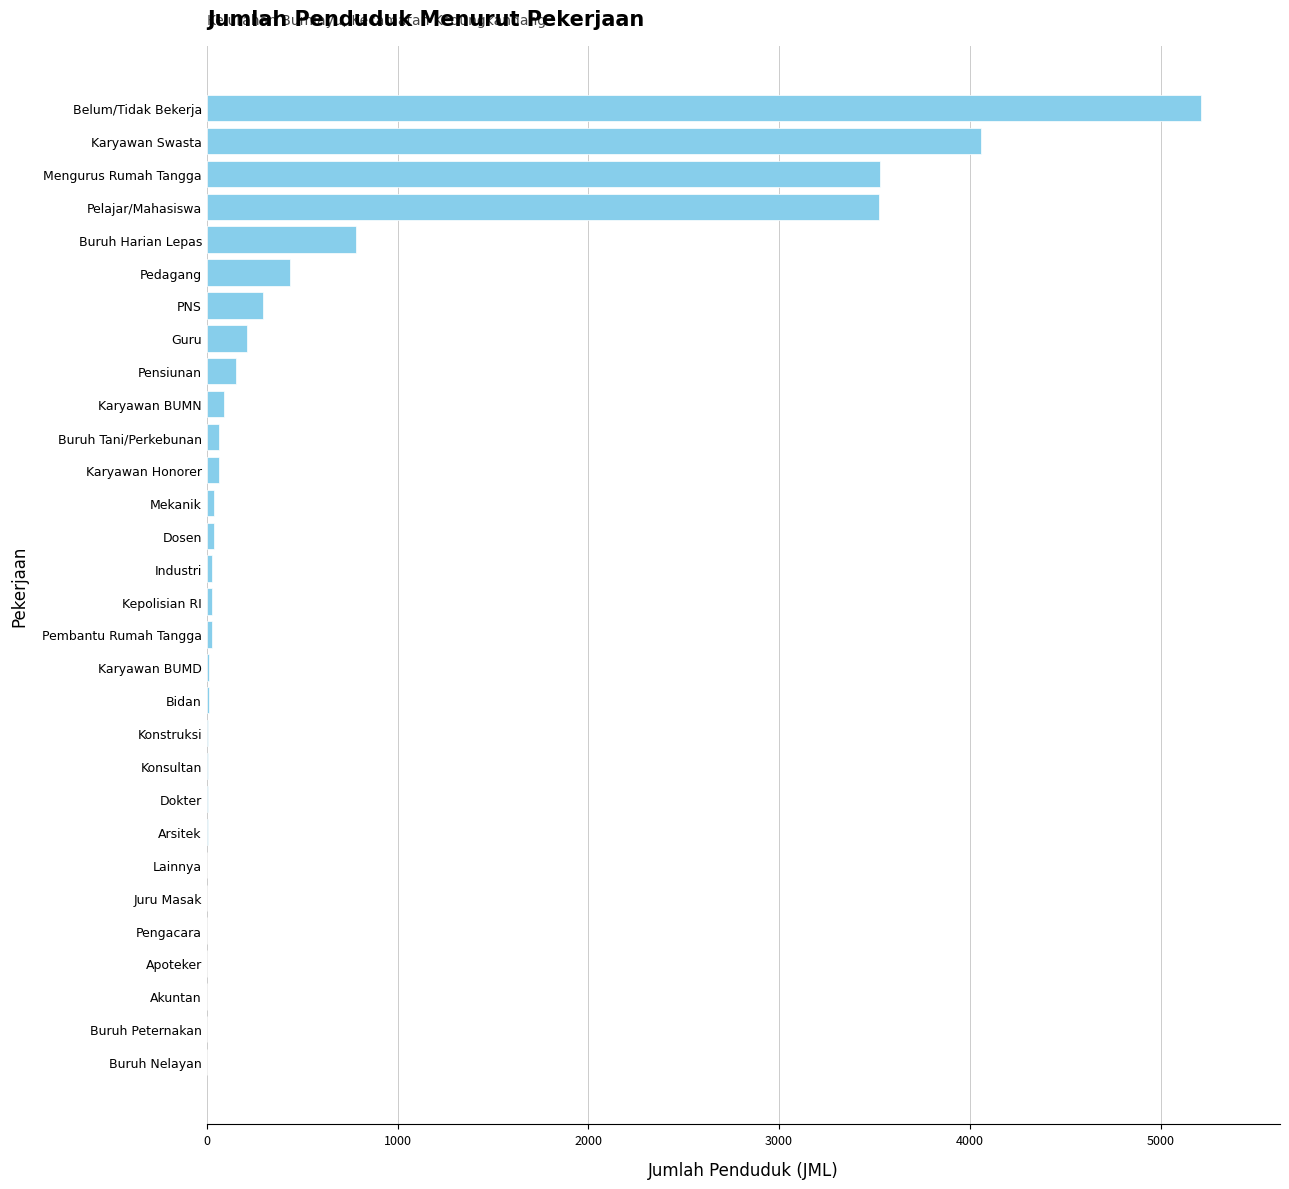

What is the average value?

621